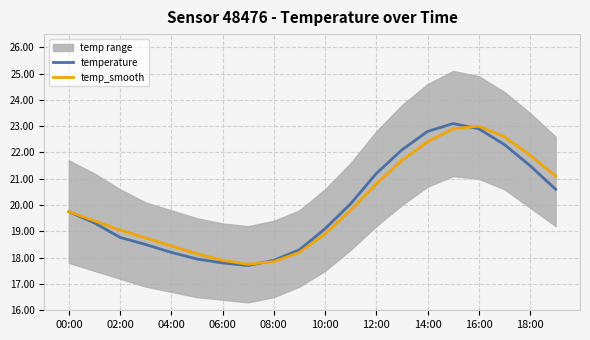

Which series has the widest spread of values?

temperature